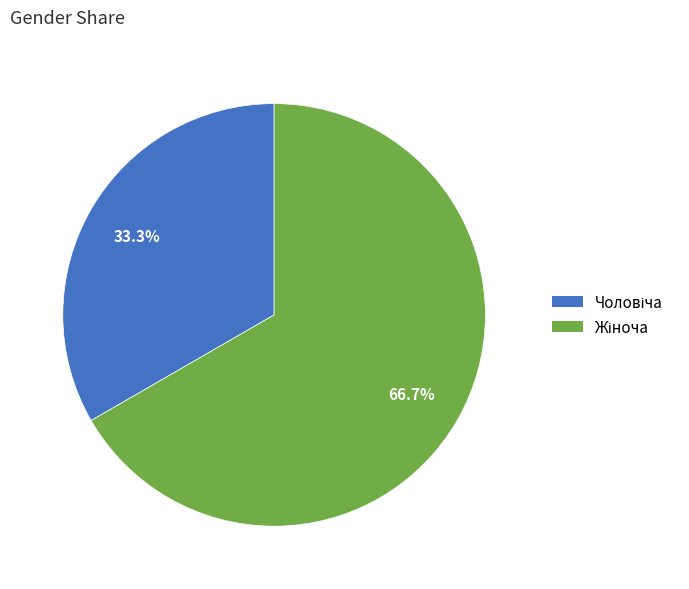

Is there any slice that represents more than half of the pie?

Yes